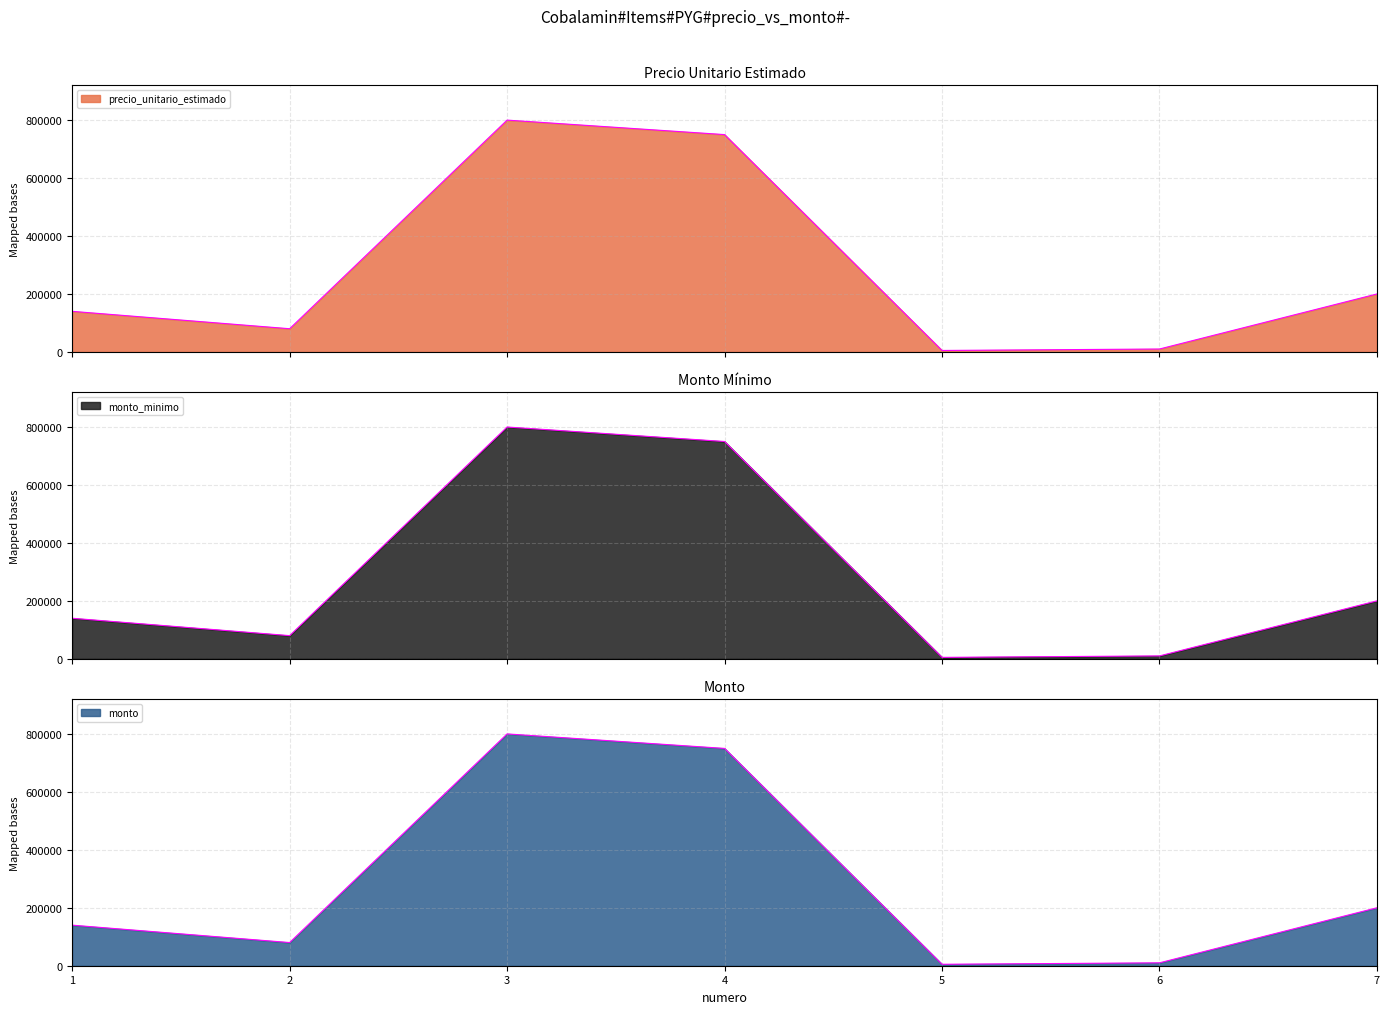

What are all the series names shown in the legend?

precio_unitario_estimado, monto_minimo, monto